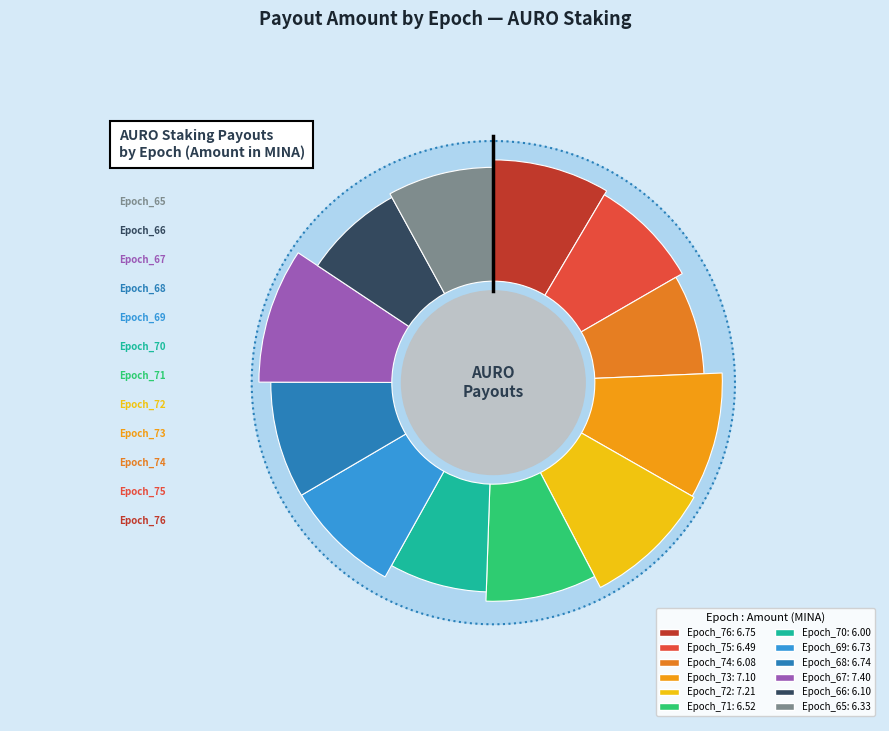

Do Epoch_72 and Epoch_70 together represent more than half of the pie?

No